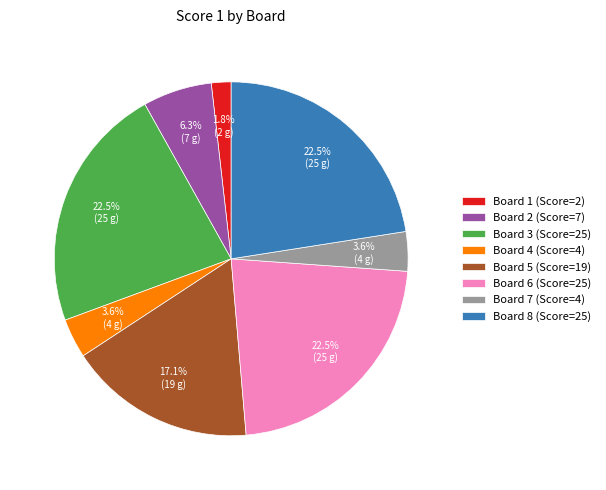

What percentage do Board 7 (Score=4) and Board 2 (Score=7) together represent?

9.9%